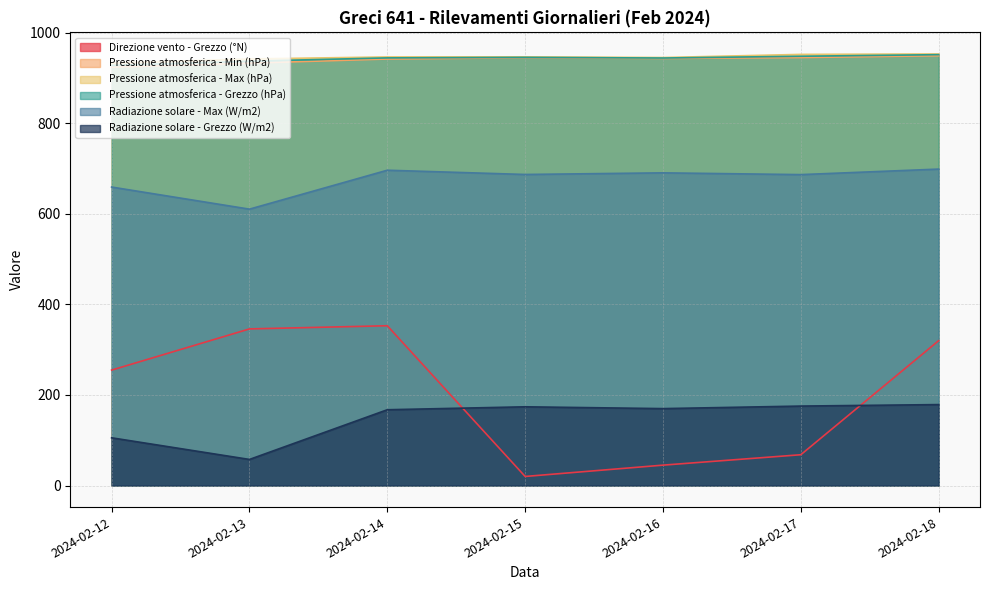

What is the average value of the Direzione vento - Grezzo (°N) series?

201.0